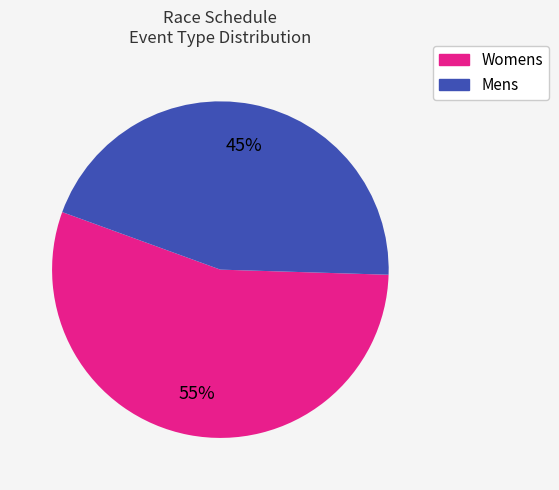

Is it true that Mens is 54% of the pie?

False